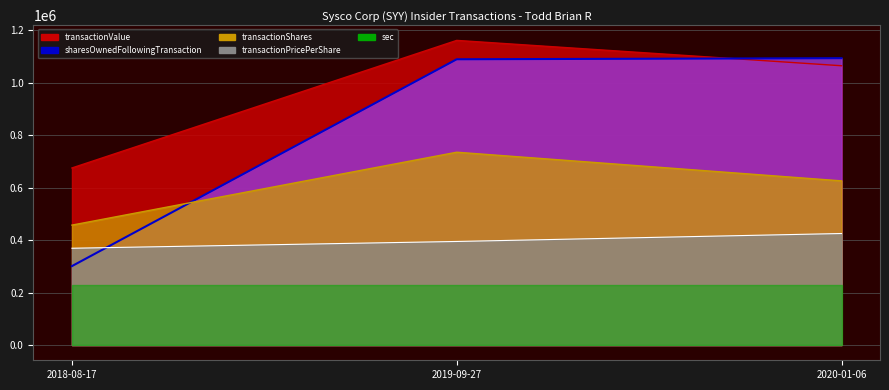

What is the difference between the second highest and minimum values?

788620